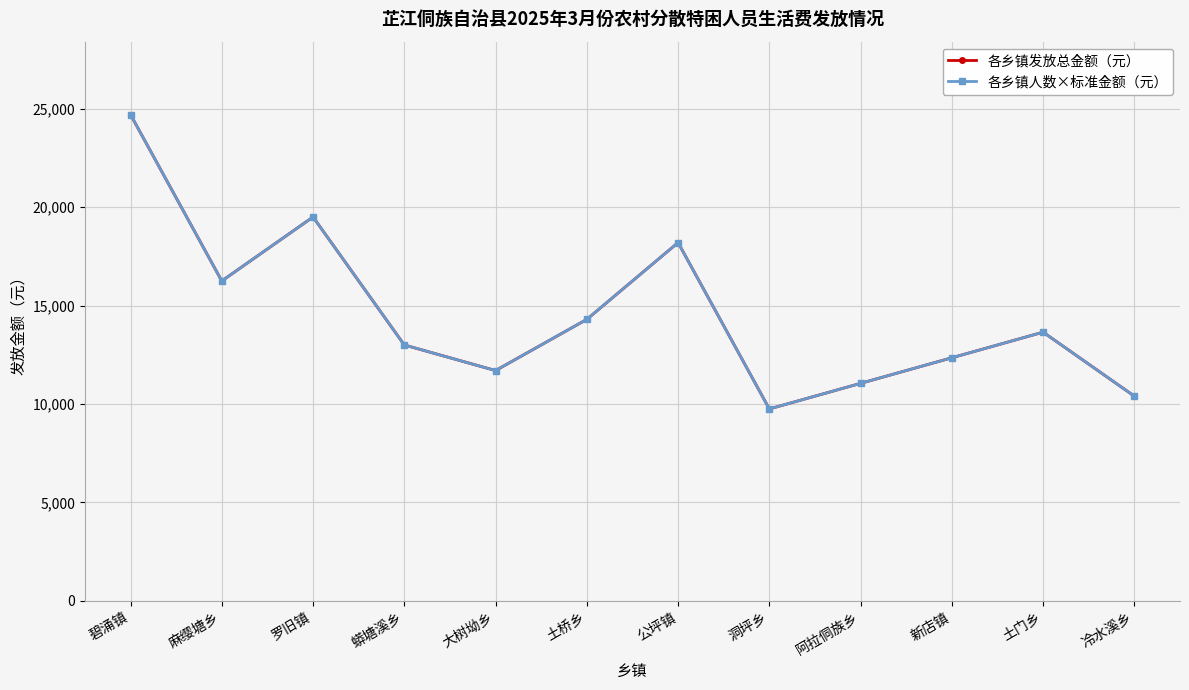

Reading left to right, extract all data points from this chart.

各乡镇发放总金额（元）: 24700	16250	19500	13000	11700	14300	18200	9750	11050	12350	13650	10400
各乡镇人数×标准金额（元）: 24700	16250	19500	13000	11700	14300	18200	9750	11050	12350	13650	10400